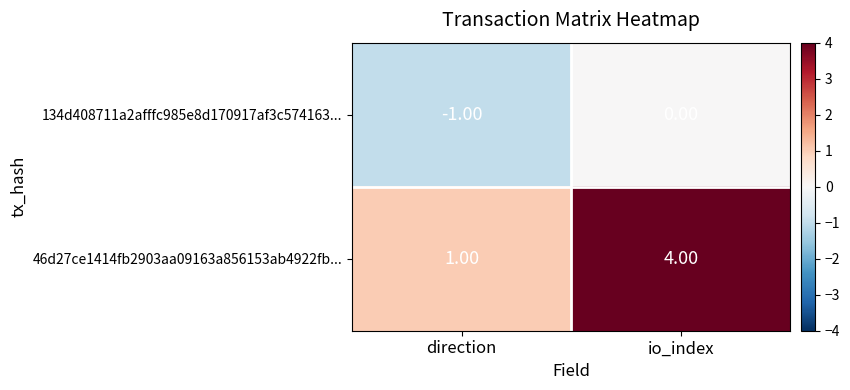

List the series in order of their peak value, highest first.

46d27ce1414fb2903aa09163a856153ab4922fb..., 134d408711a2afffc985e8d170917af3c574163...